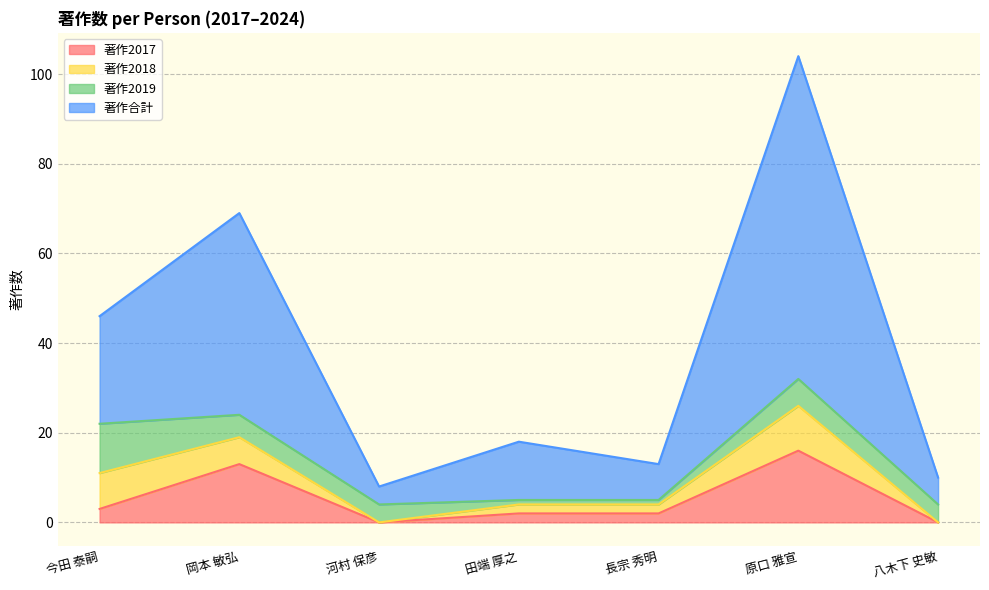

At which label does 著作合計 first exceed 18?

今田 泰嗣